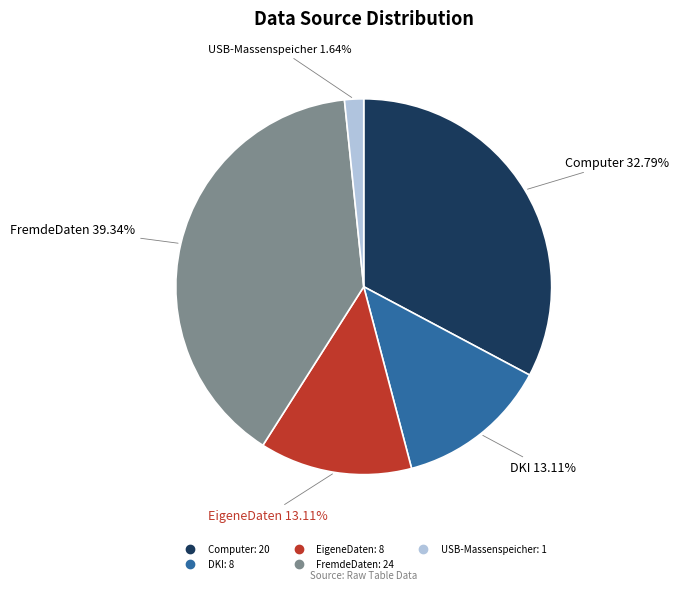

Which slice is the largest?

FremdeDaten